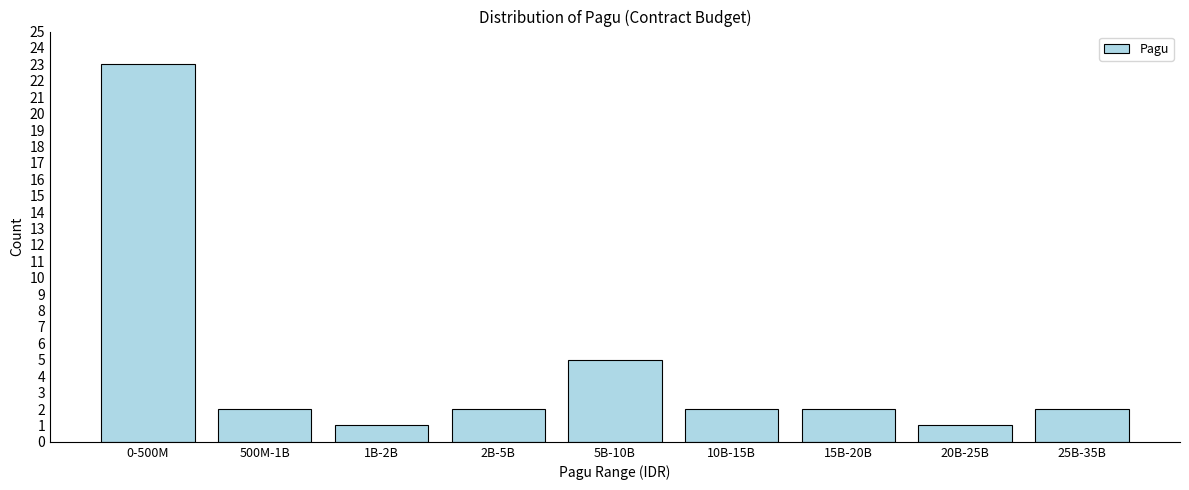

Reading left to right, list all the values displayed in this chart.

23	2	1	2	5	2	2	1	2